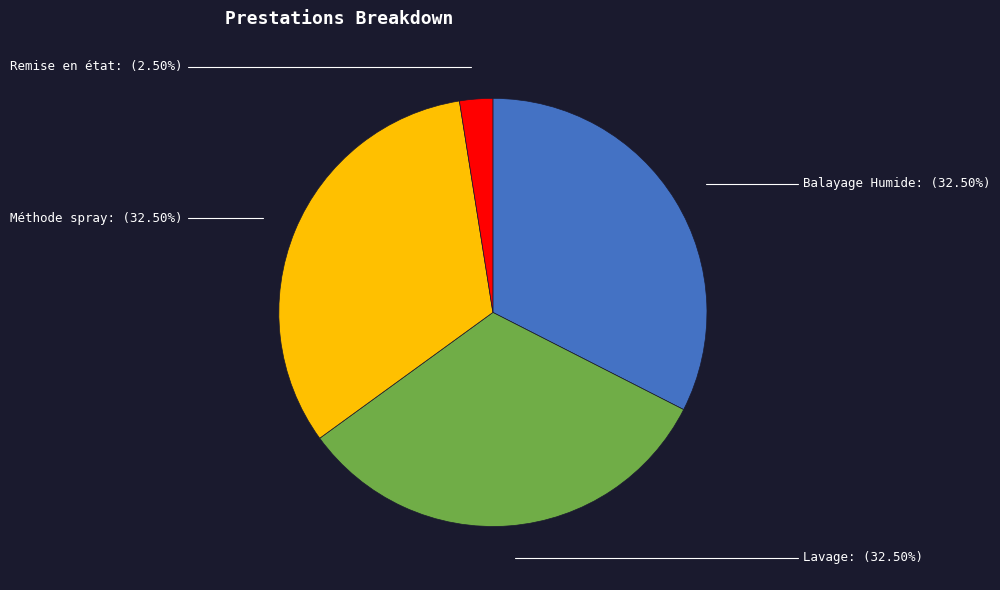

How many segments does this pie chart have?

4